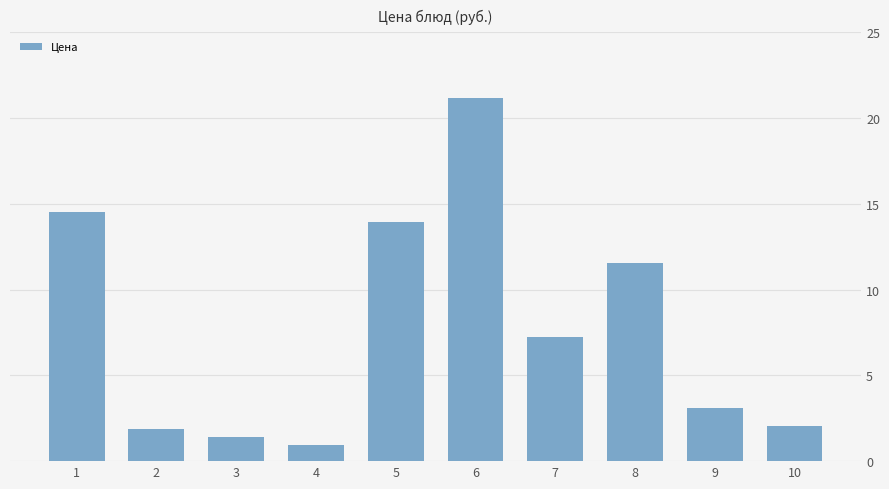

What is the maximum value shown in the chart?

21.2